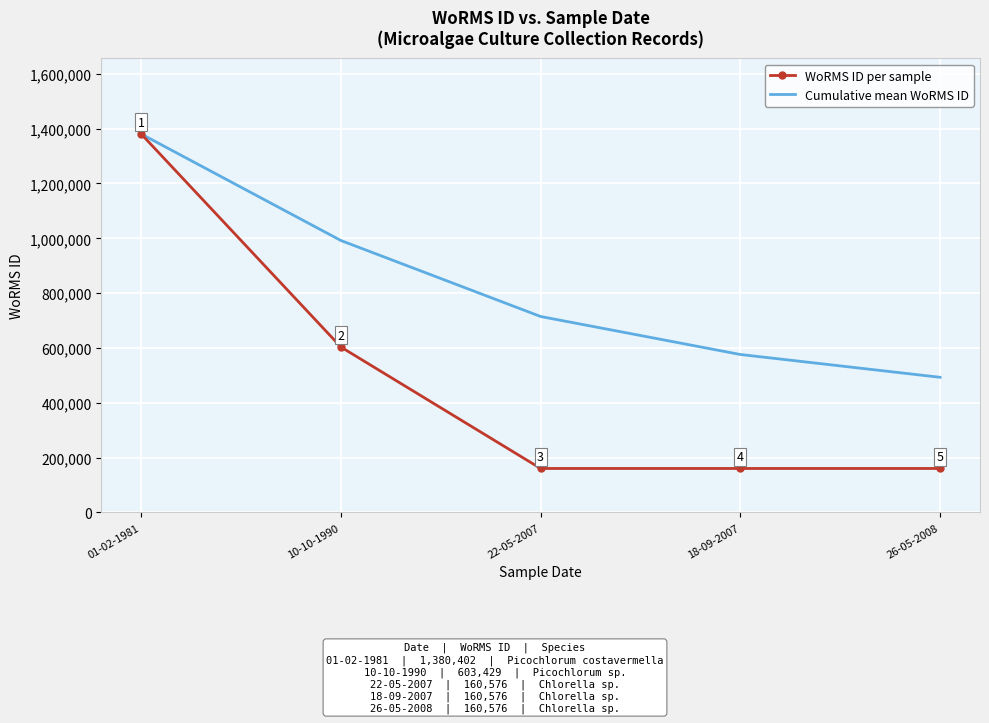

At which label does Cumulative mean WoRMS ID reach its peak?

01-02-1981